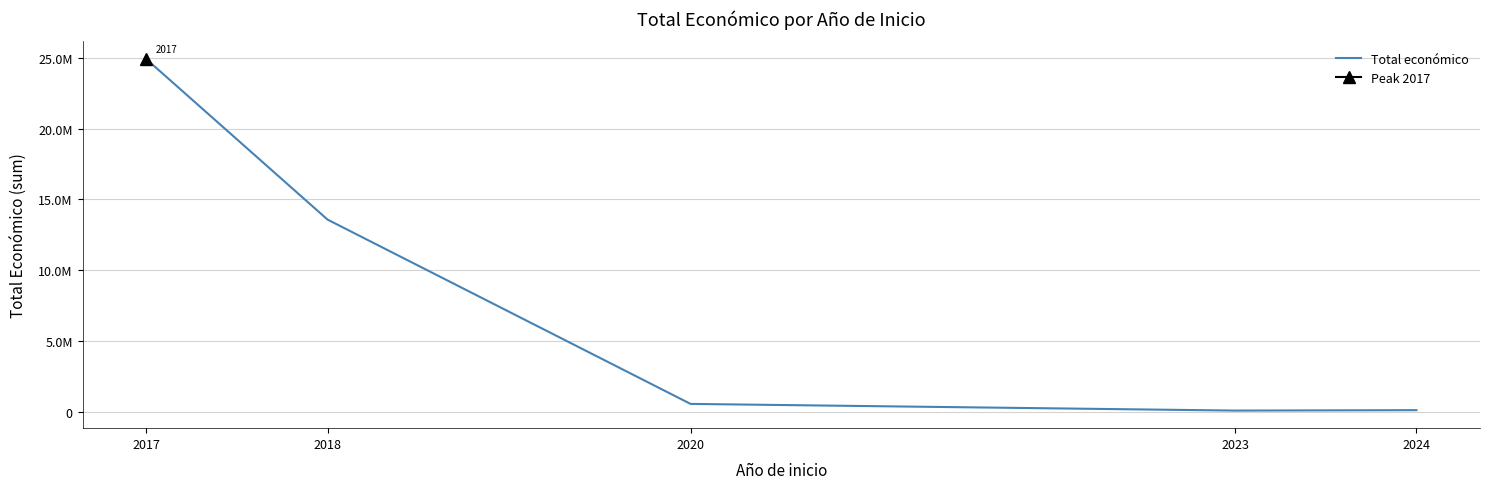

Reading left to right, extract all data points from this chart.

24907464	13580101	590909	120000	150000